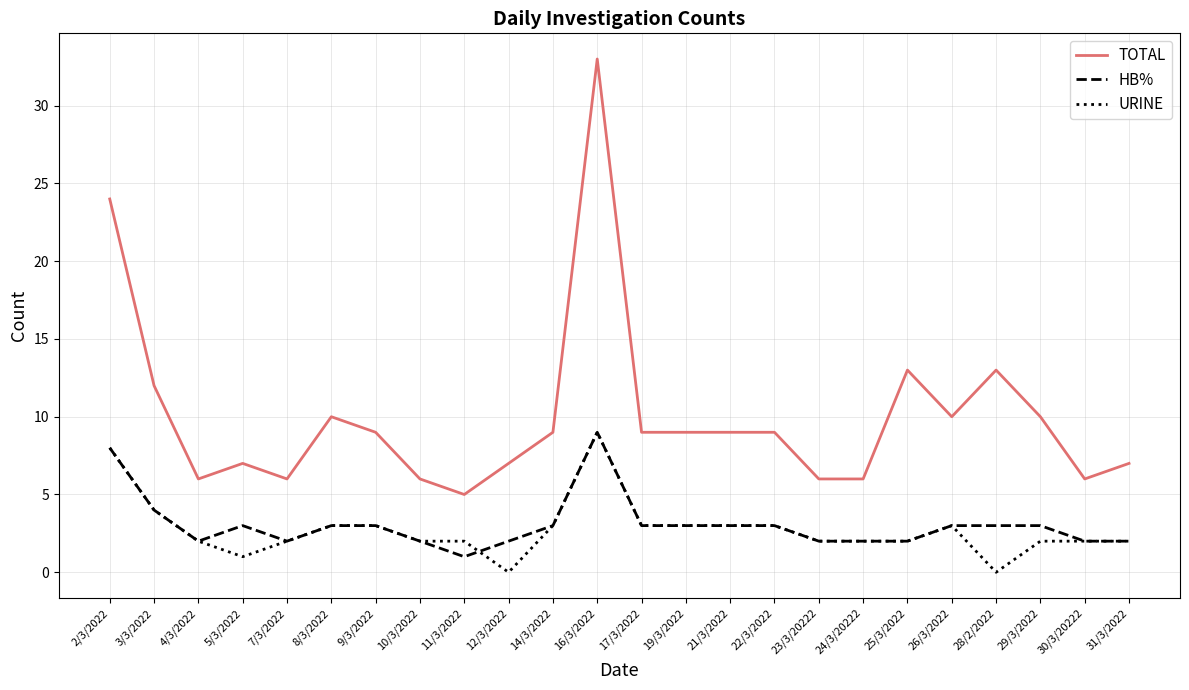

Reading left to right, list all the values displayed in this chart.

TOTAL: 2/3/2022=24	3/3/2022=12	4/3/2022=6	5/3/2022=7	7/3/2022=6	8/3/2022=10	9/3/2022=9	10/3/2022=6	11/3/2022=5	12/3/2022=7	14/3/2022=9	16/3/2022=33	17/3/2022=9	19/3/2022=9	21/3/2022=9	22/3/2022=9	23/3/20222=6	24/3/20222=6	25/3/2022=13	26/3/2022=10	28/2/2022=13	29/3/2022=10	30/3/20222=6	31/3/2022=7
HB%: 2/3/2022=8	3/3/2022=4	4/3/2022=2	5/3/2022=3	7/3/2022=2	8/3/2022=3	9/3/2022=3	10/3/2022=2	11/3/2022=1	12/3/2022=2	14/3/2022=3	16/3/2022=9	17/3/2022=3	19/3/2022=3	21/3/2022=3	22/3/2022=3	23/3/20222=2	24/3/20222=2	25/3/2022=2	26/3/2022=3	28/2/2022=3	29/3/2022=3	30/3/20222=2	31/3/2022=2
URINE: 2/3/2022=8	3/3/2022=4	4/3/2022=2	5/3/2022=1	7/3/2022=2	8/3/2022=3	9/3/2022=3	10/3/2022=2	11/3/2022=2	12/3/2022=0	14/3/2022=3	16/3/2022=9	17/3/2022=3	19/3/2022=3	21/3/2022=3	22/3/2022=3	23/3/20222=2	24/3/20222=2	25/3/2022=2	26/3/2022=3	28/2/2022=0	29/3/2022=2	30/3/20222=2	31/3/2022=2